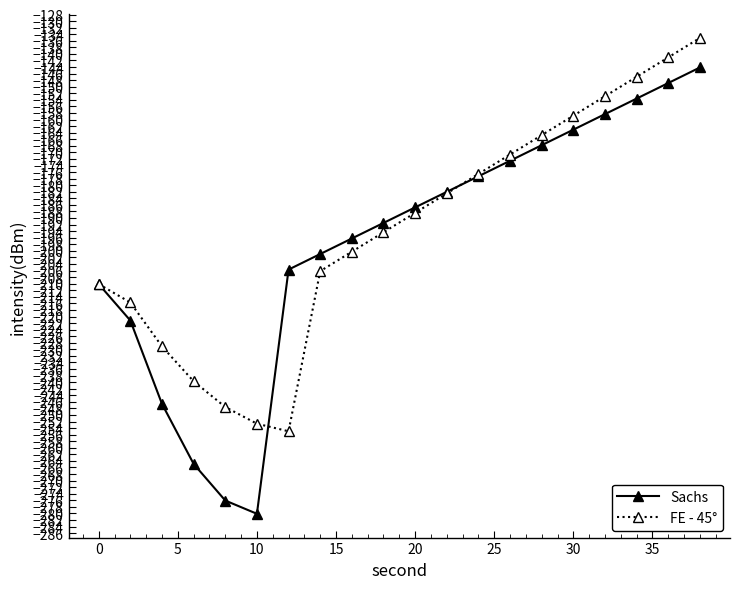

Which series has the largest range (max minus min)?

Sachs